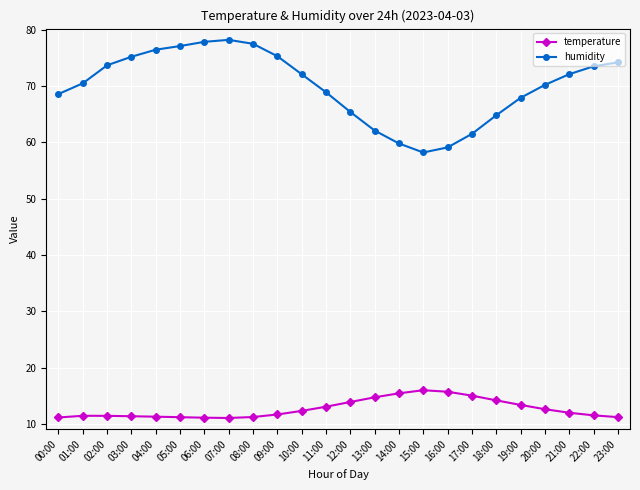

What is the value of the humidity point at the 1st from the left?

68.6